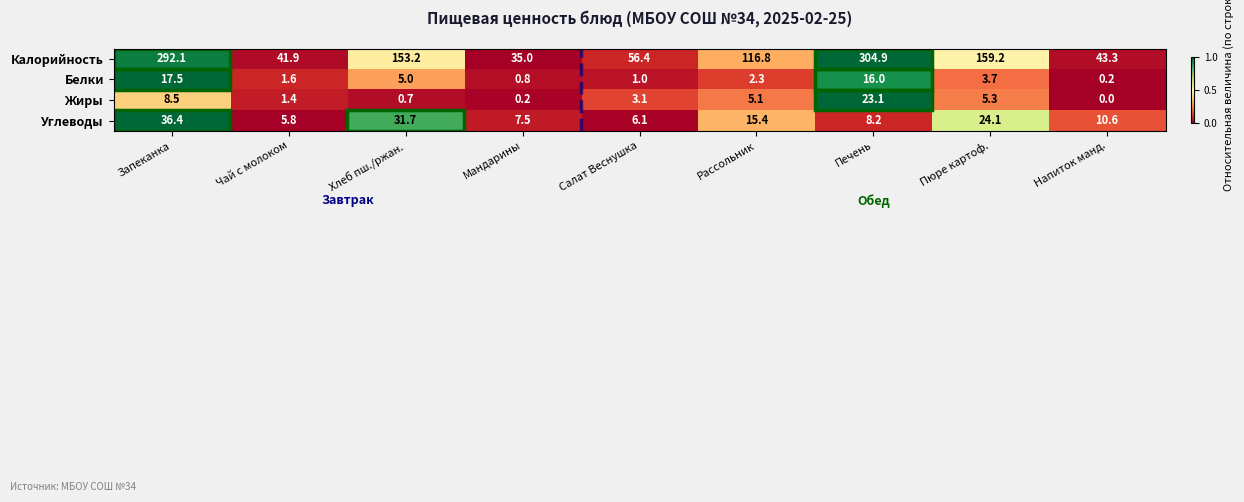

What is the sum of the Белки values at Напиток манд. and Чай с молоком?

1.8